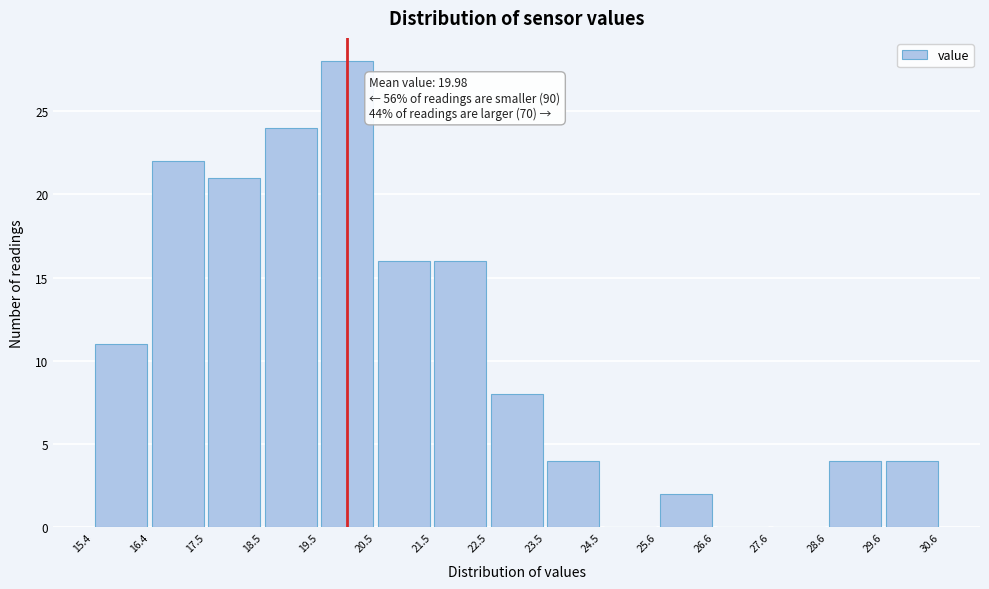

Which range on the x-axis has the tallest bar?

19.5 to 20.5